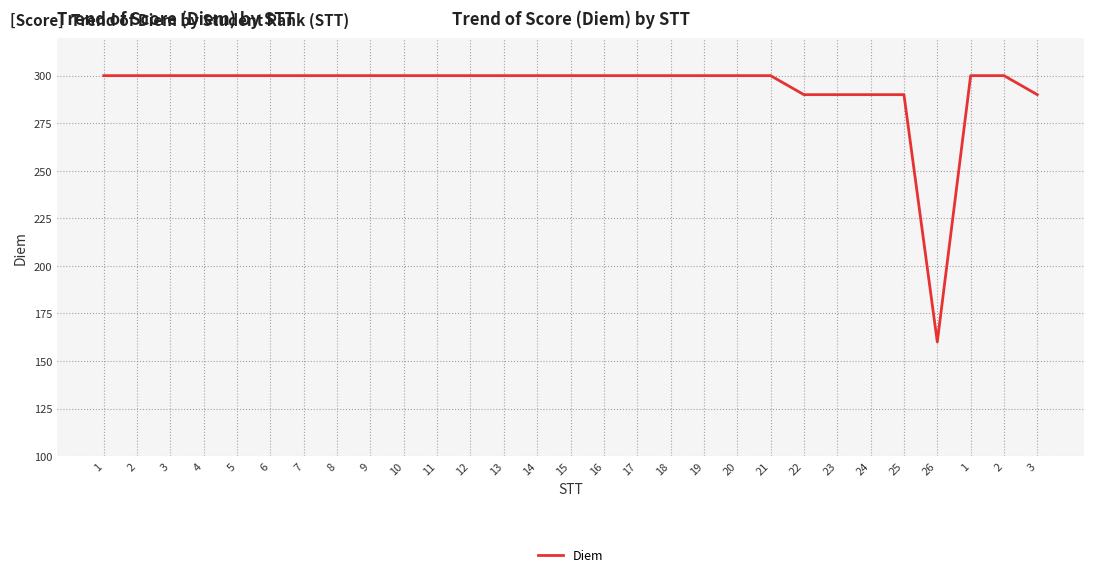

How many lines are shown in the chart?

1